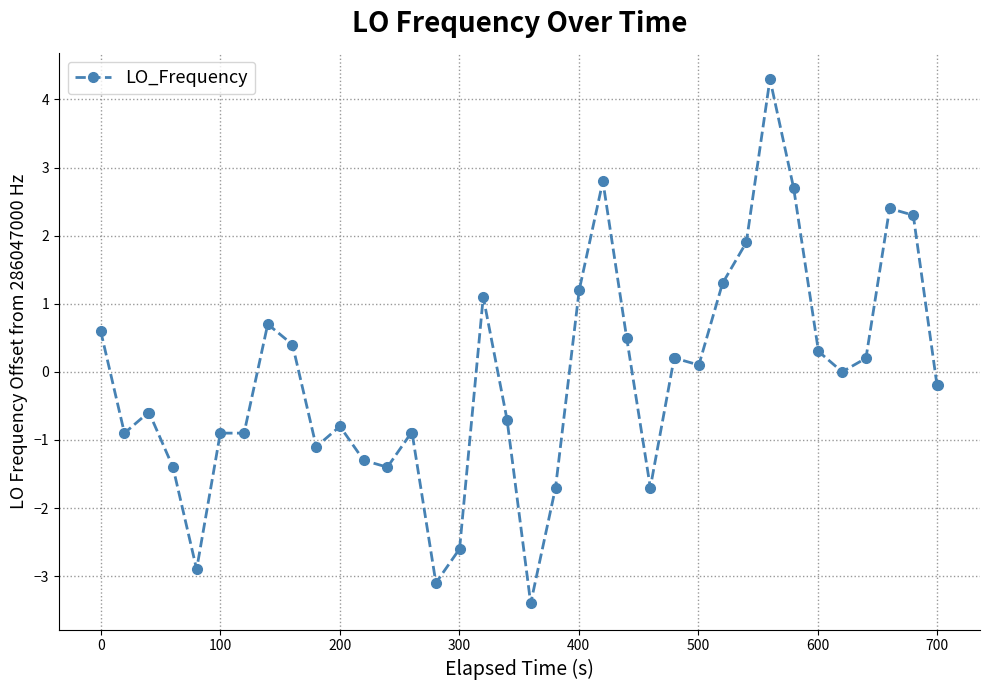

What is the value of the 7th point from the left?

-0.9